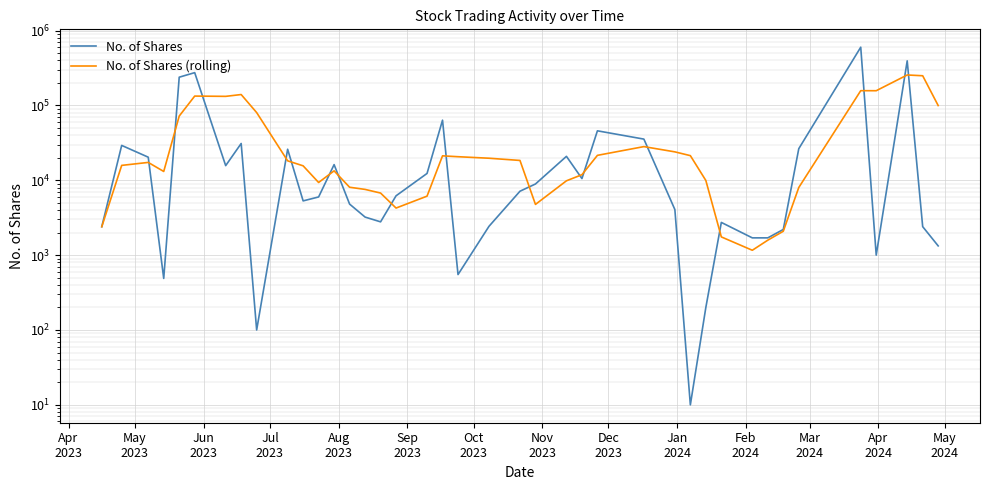

Where does the No. of Shares (rolling) series first go above 17306?

Jun
2023